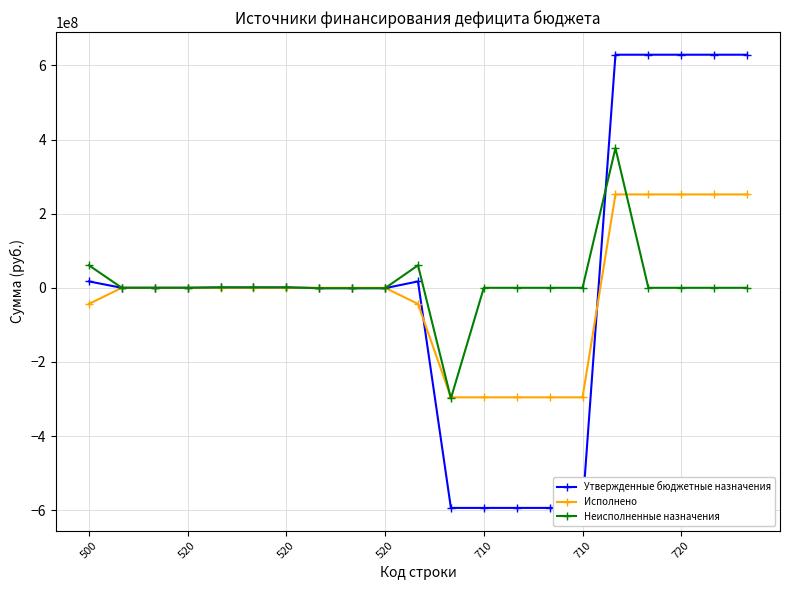

How many times do Неисполненные назначения and Исполнено cross each other?

5